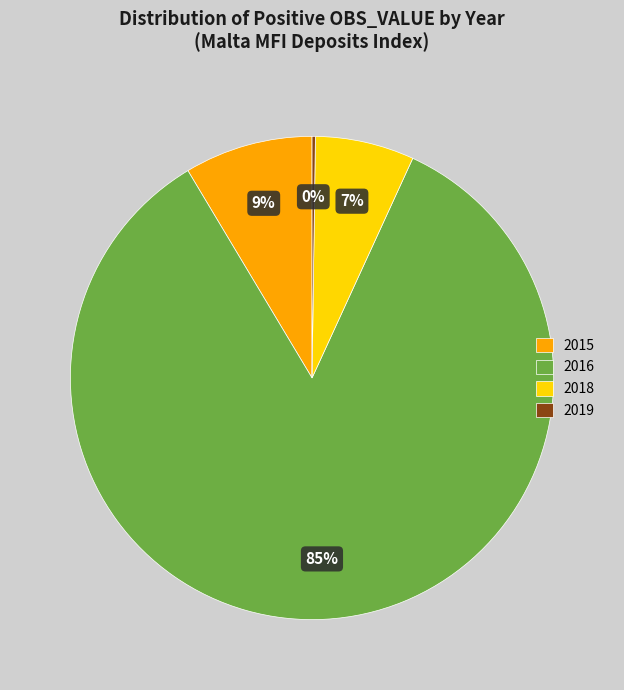

Combined, do 2016 and 2018 account for over 50%?

Yes